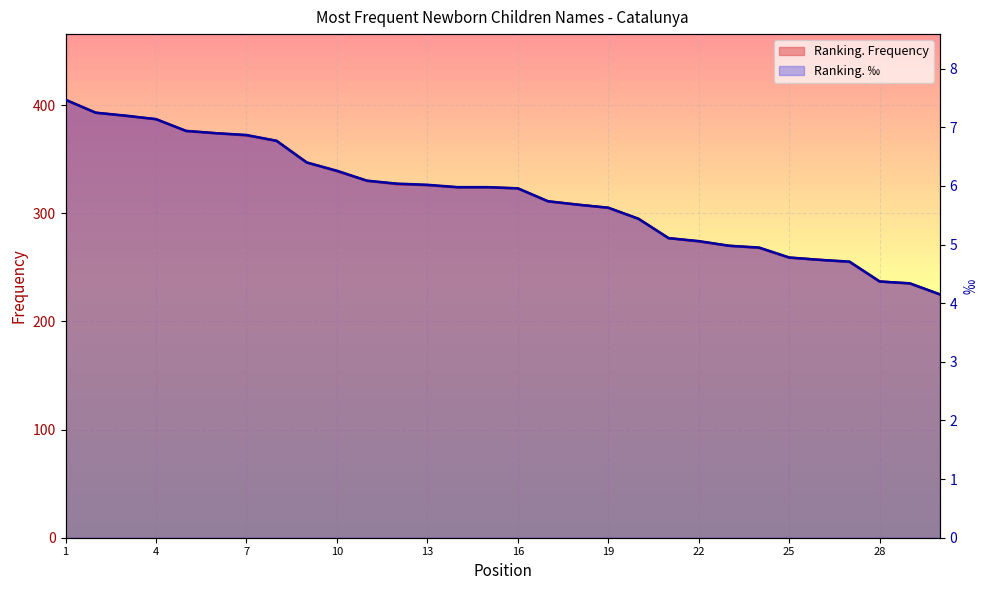

True or false: Ranking. ‰ has more than 1 points higher than both neighbors.

False